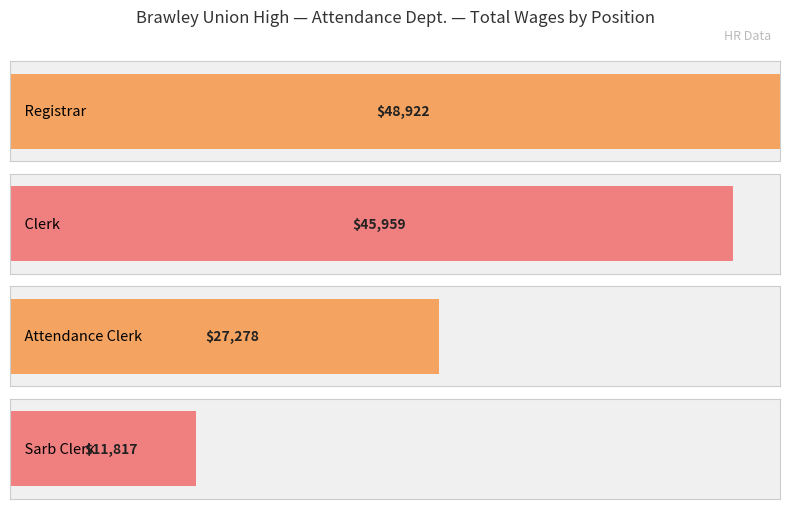

Where is the data nearest to the value 30369?

Attendance Clerk